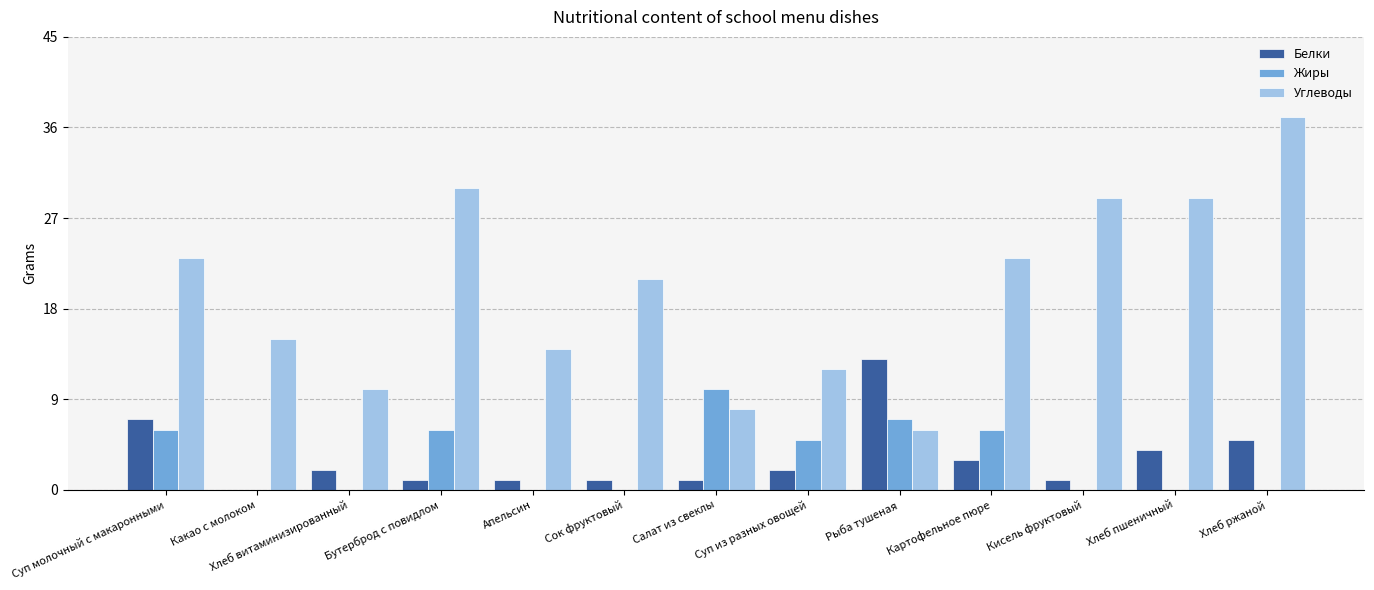

Which series changed the most between Бутерброд с повидлом and Хлеб ржаной?

Углеводы